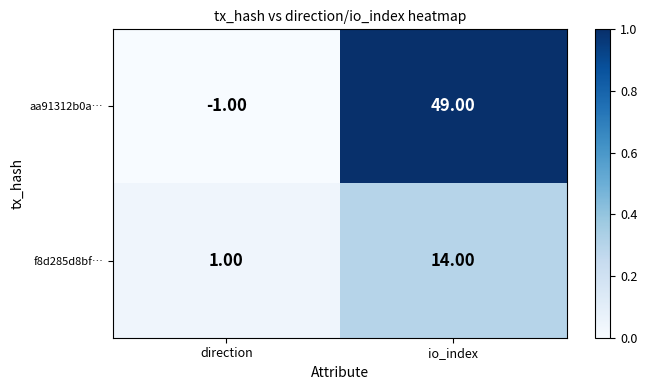

Which category has the highest value across all series?

io_index